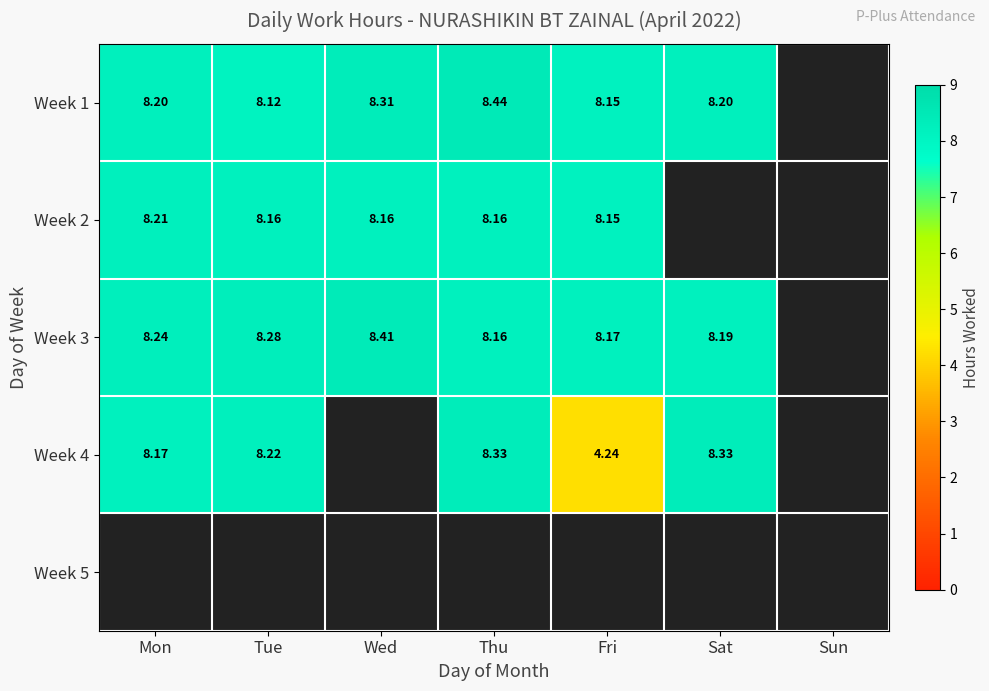

Is the value of Week 1 at Mon greater than the value of Week 4 at Fri?

Yes